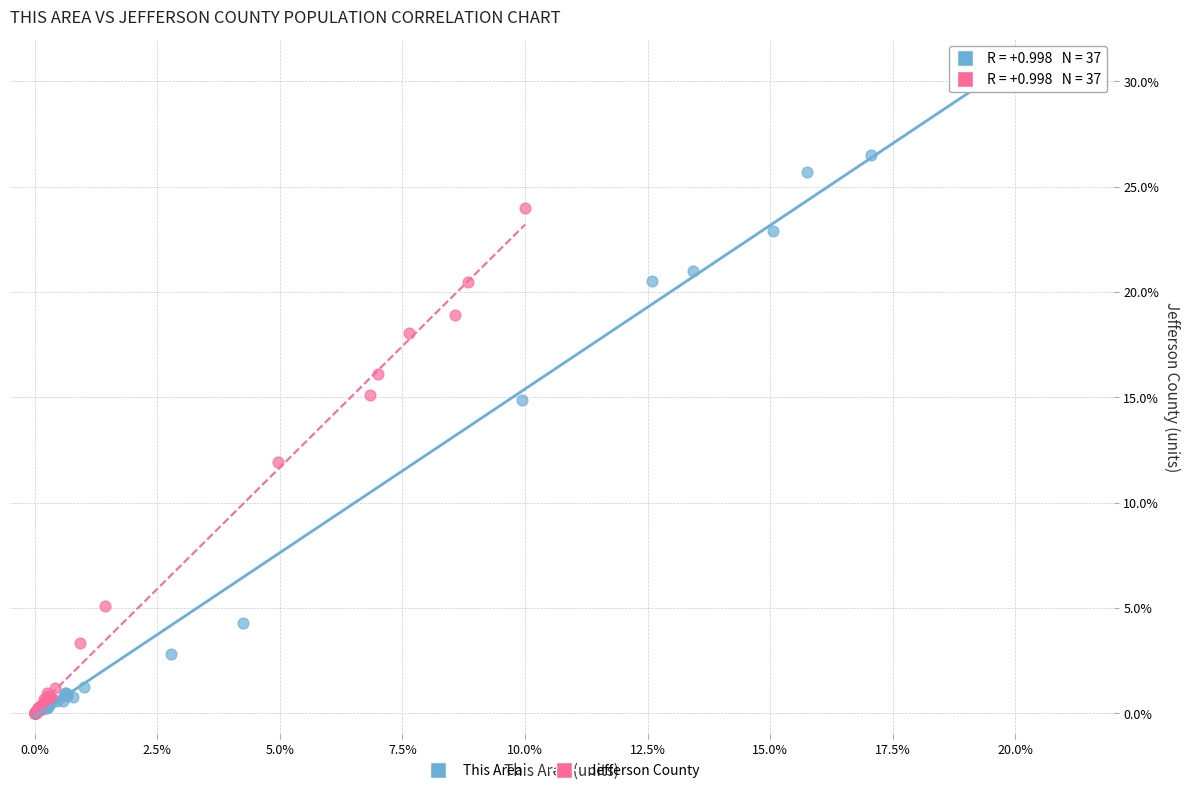

Which series has the largest Y range (max minus min)?

This Area